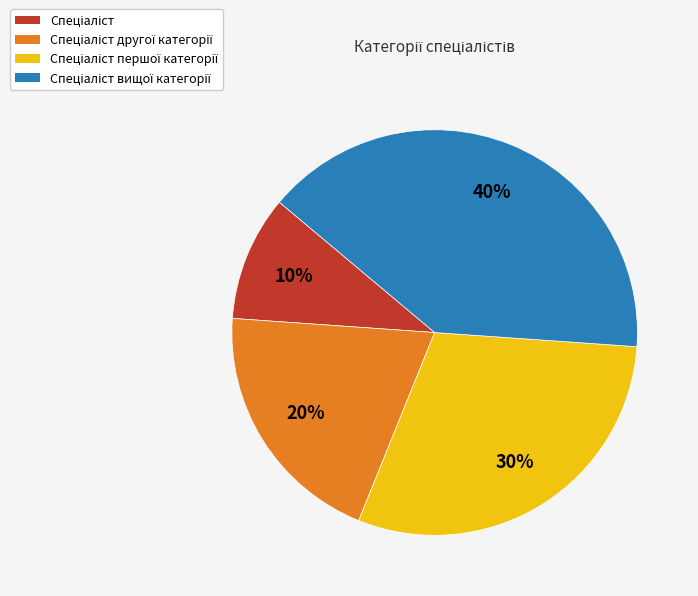

Is there any slice that represents more than half of the pie?

No